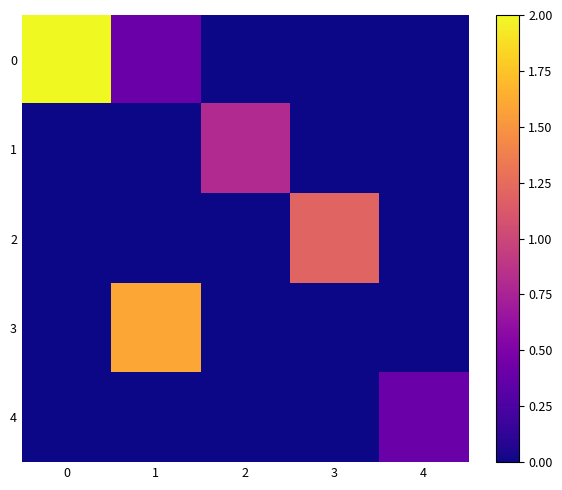

List the series in order of their overall mean, highest first.

0, 3, 2, 1, 4